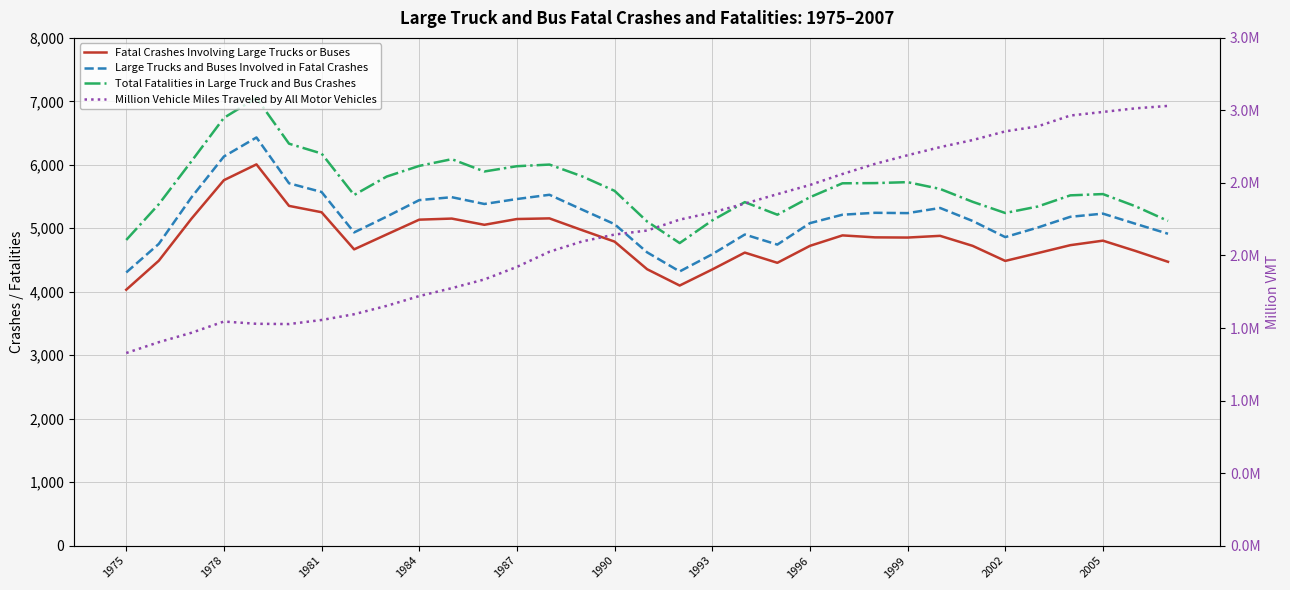

Which series has the largest range (max minus min)?

Million Vehicle Miles Traveled by All Motor Vehicles